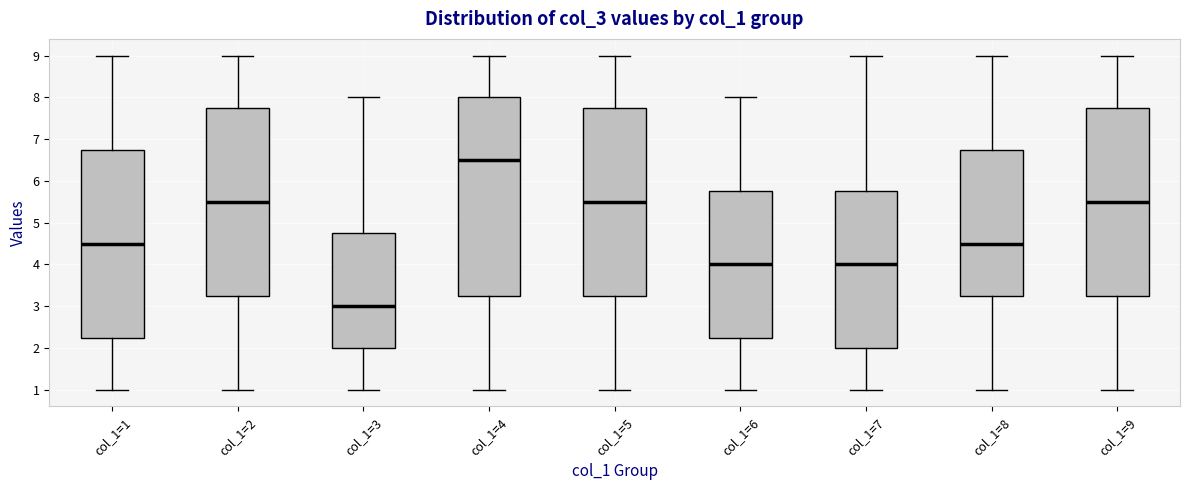

Which box's median line is the highest?

col_1=4